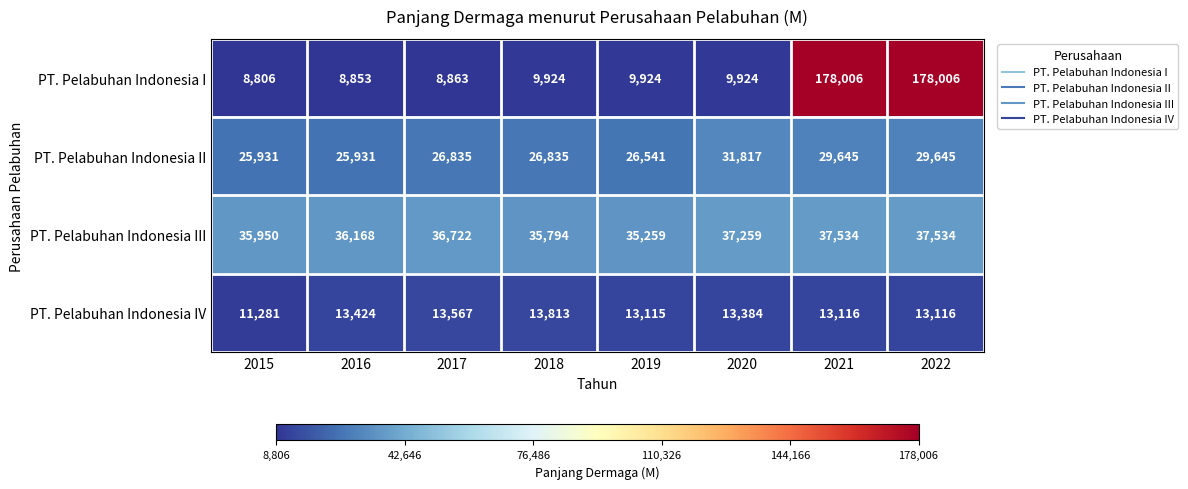

Is it true that PT. Pelabuhan Indonesia III equals 66972 at 2022?

False